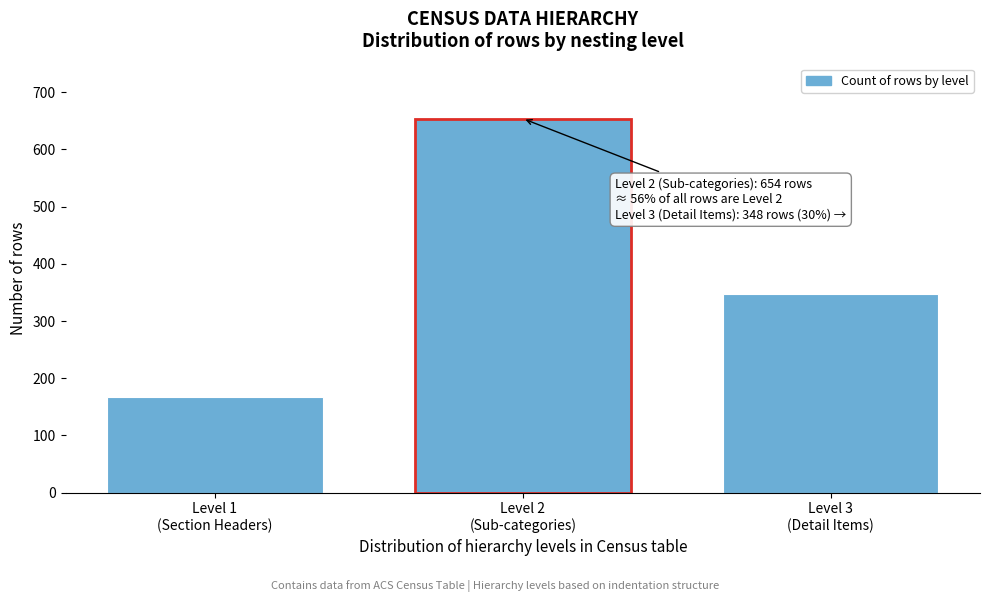

Reading left to right, list all the values displayed in this chart.

167	654	348